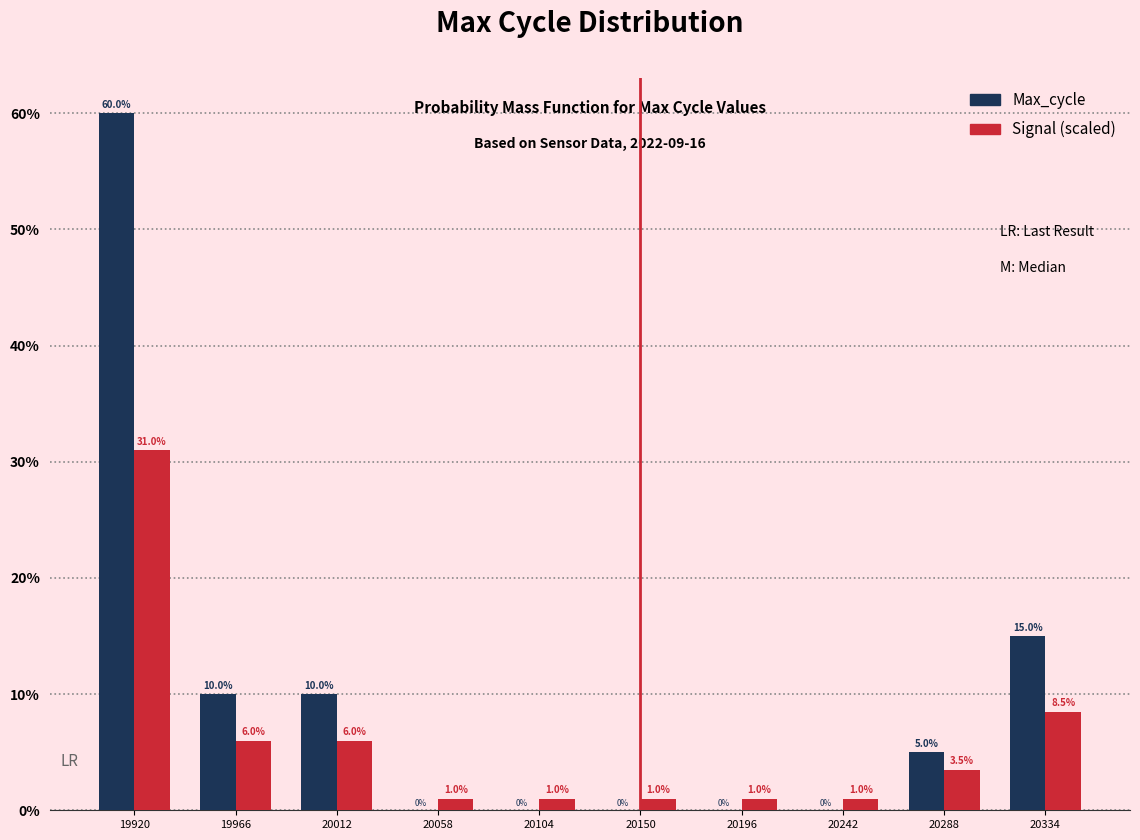

Reading left to right, what are all the values shown in this chart?

Max_cycle: 60.0	10.0	10.0	0.0	0.0	0.0	0.0	0.0	5.0	15.0
Signal (scaled): 31.0	6.0	6.0	1.0	1.0	1.0	1.0	1.0	3.5	8.5